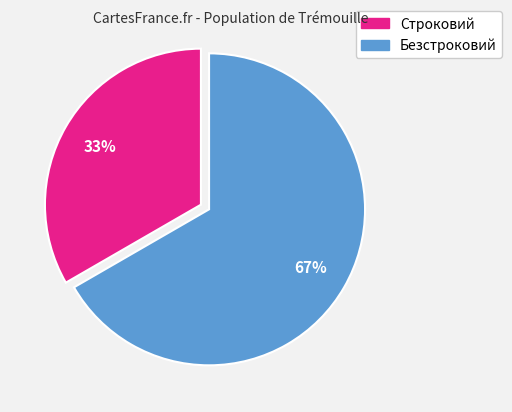

Is there a majority slice in this chart?

Yes